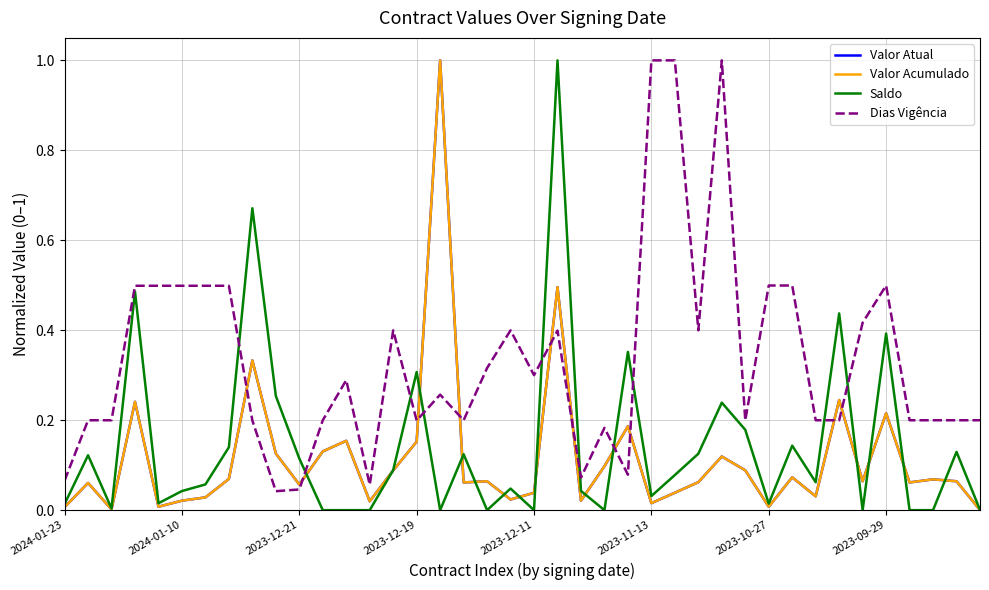

Does the chart have visible grid lines?

Yes